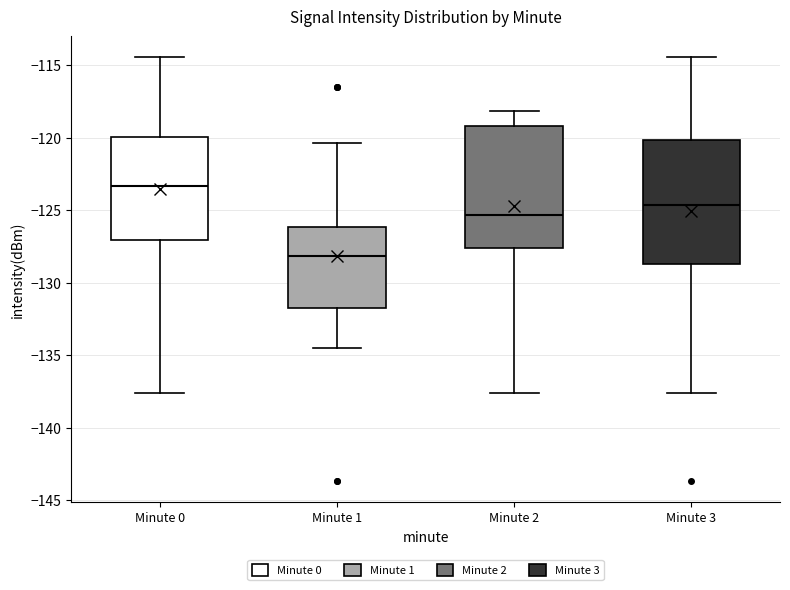

Reading left to right, transcribe this box plot: for each box, give where its median line is, the range the box spans, and where its two whiskers end, as read against the y-axis. The values are not printed on the chart, so give them approximately, as read against the axis.

Minute 0: median -123.5, box -127.0 to -120.0, whiskers -137.5 to -114.5
Minute 1: median -128.0, box -132.0 to -126.0, whiskers -134.5 to -120.5
Minute 2: median -125.5, box -127.5 to -119.0, whiskers -137.5 to -118.0
Minute 3: median -124.5, box -128.5 to -120.0, whiskers -137.5 to -114.5